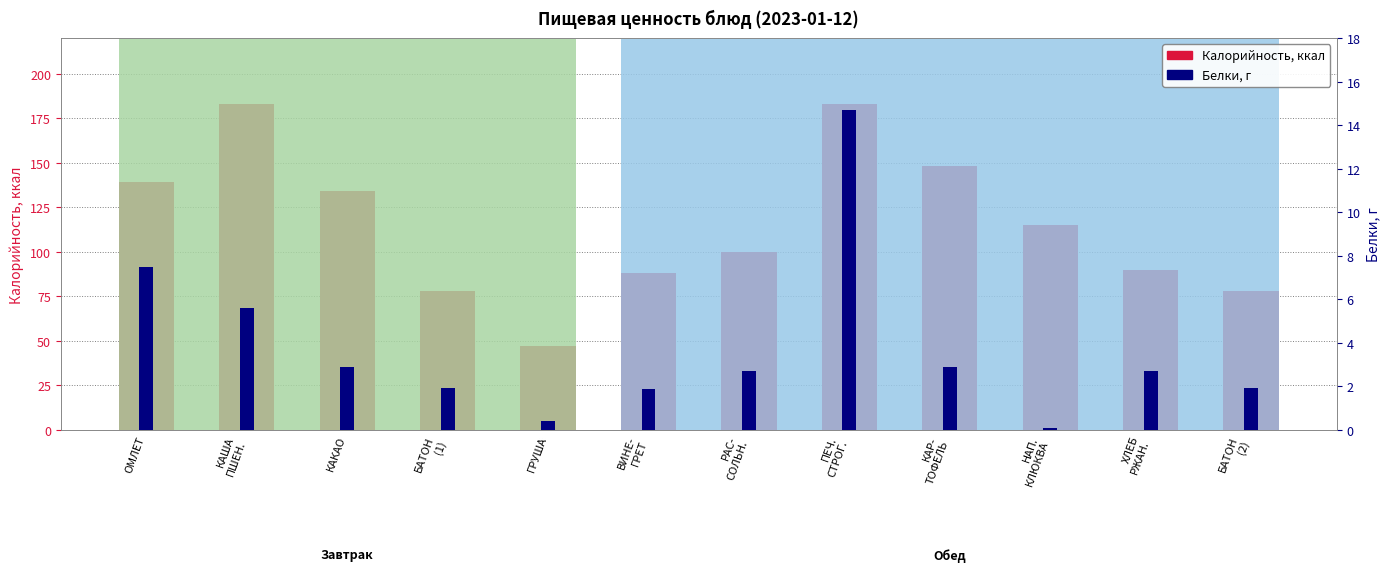

What is the lowest value of the Белки, г series?

0.1